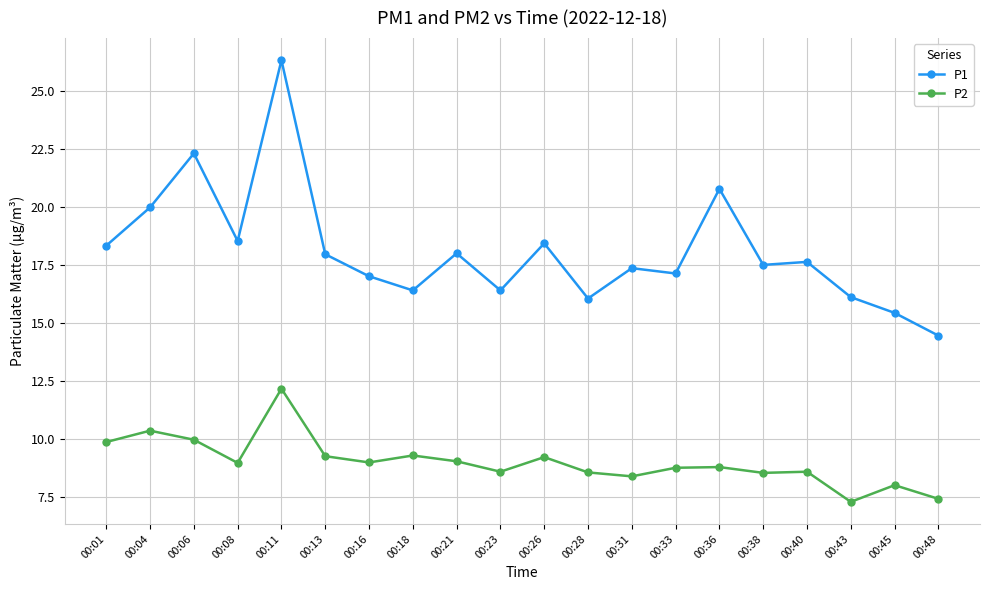

What is the difference between the maximum and minimum values in the P1 series?

11.9